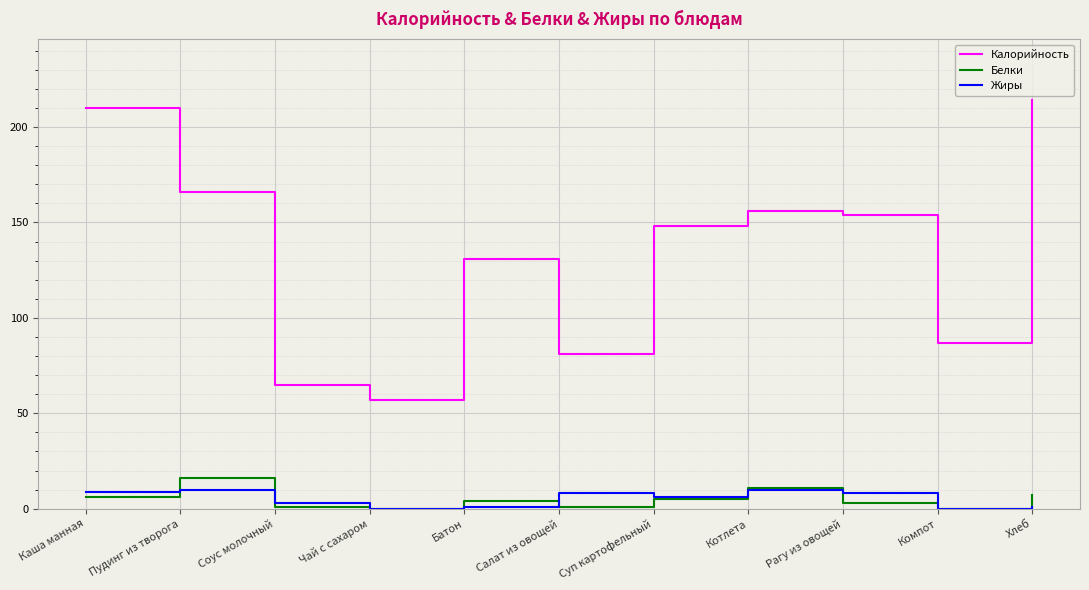

Count the number of categories in the chart.

11